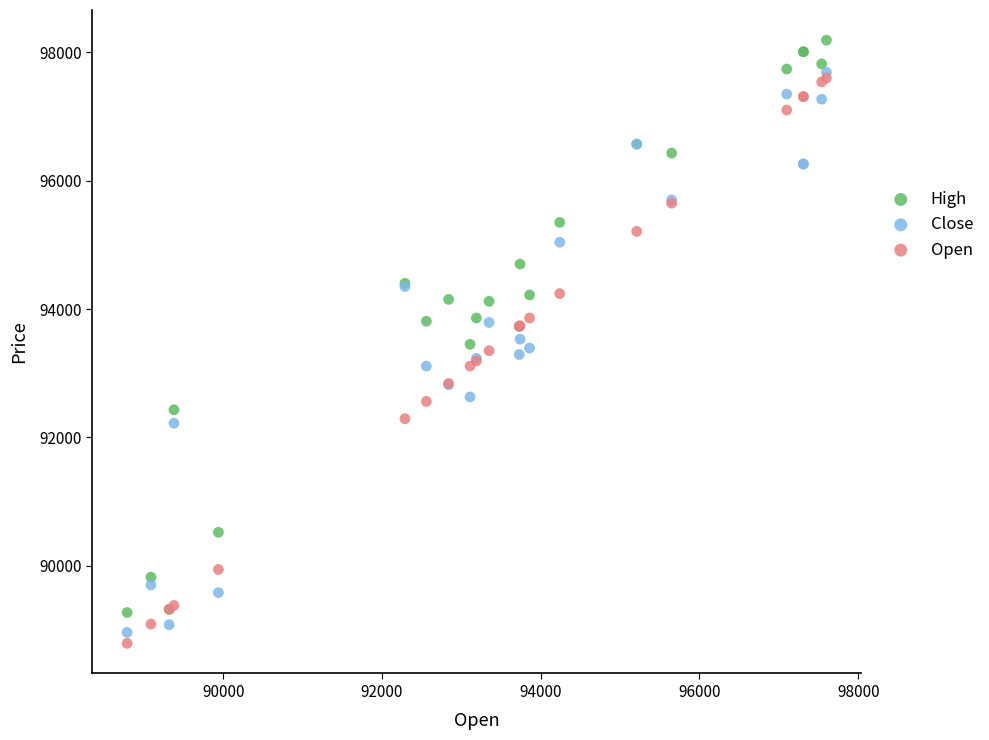

What are all the series names shown in the legend?

High, Close, Open